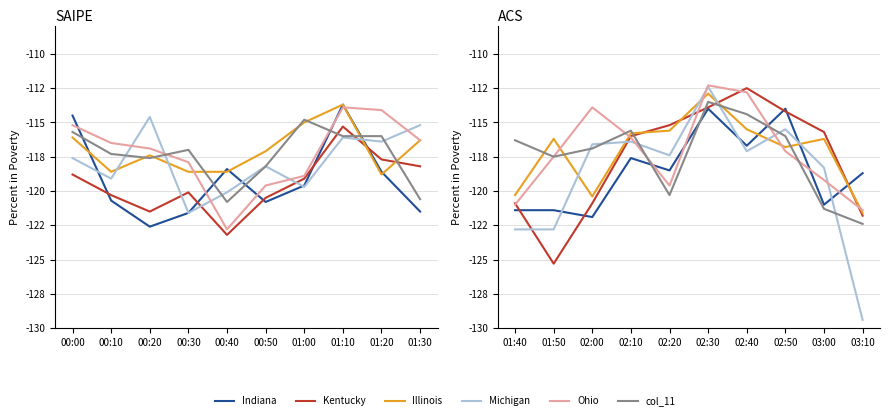

The Illinois series shows -115.5 at 02:40. True or false?

True